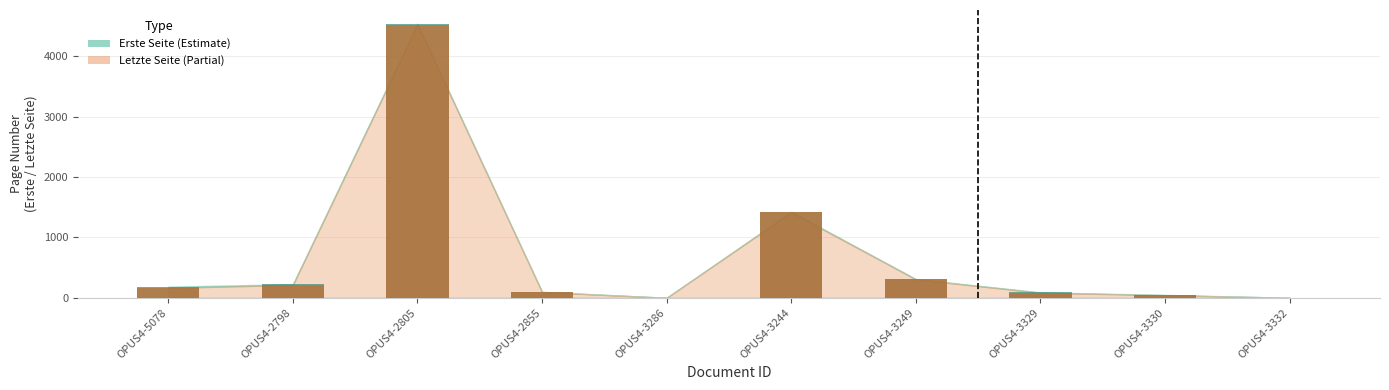

Reading left to right, extract all data points from this chart.

Erste Seite: 164	213	4524	95	0	1415	305	83	43	0
Letzte Seite: 185	225	4540	99	0	1426	311	90	48	0